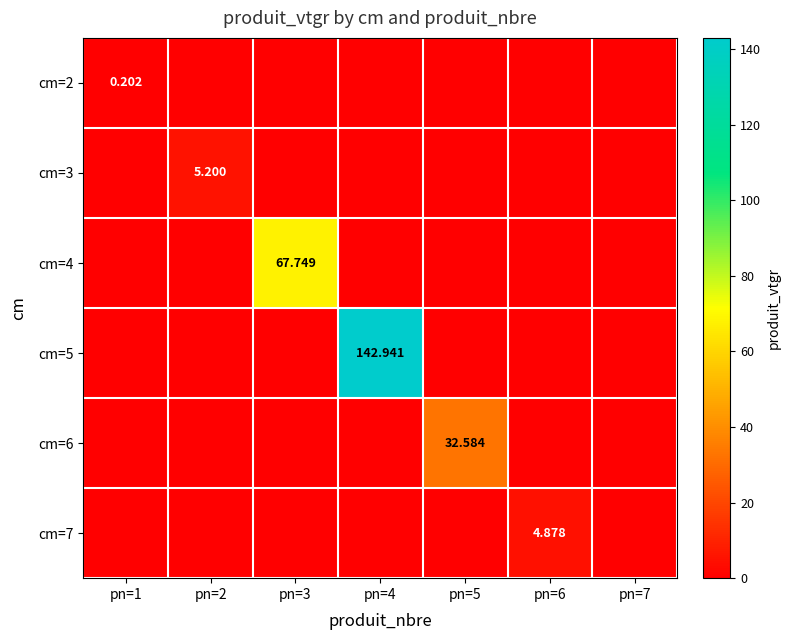

At pn=2, list the series in order from largest to smallest.

cm=3, cm=2, cm=4, cm=5, cm=6, cm=7